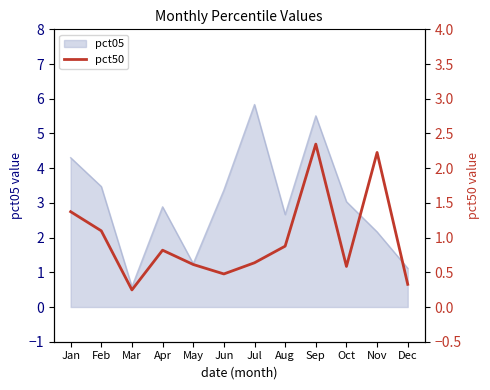

The value of pct05 at Mar is 0.6. True or false?

True